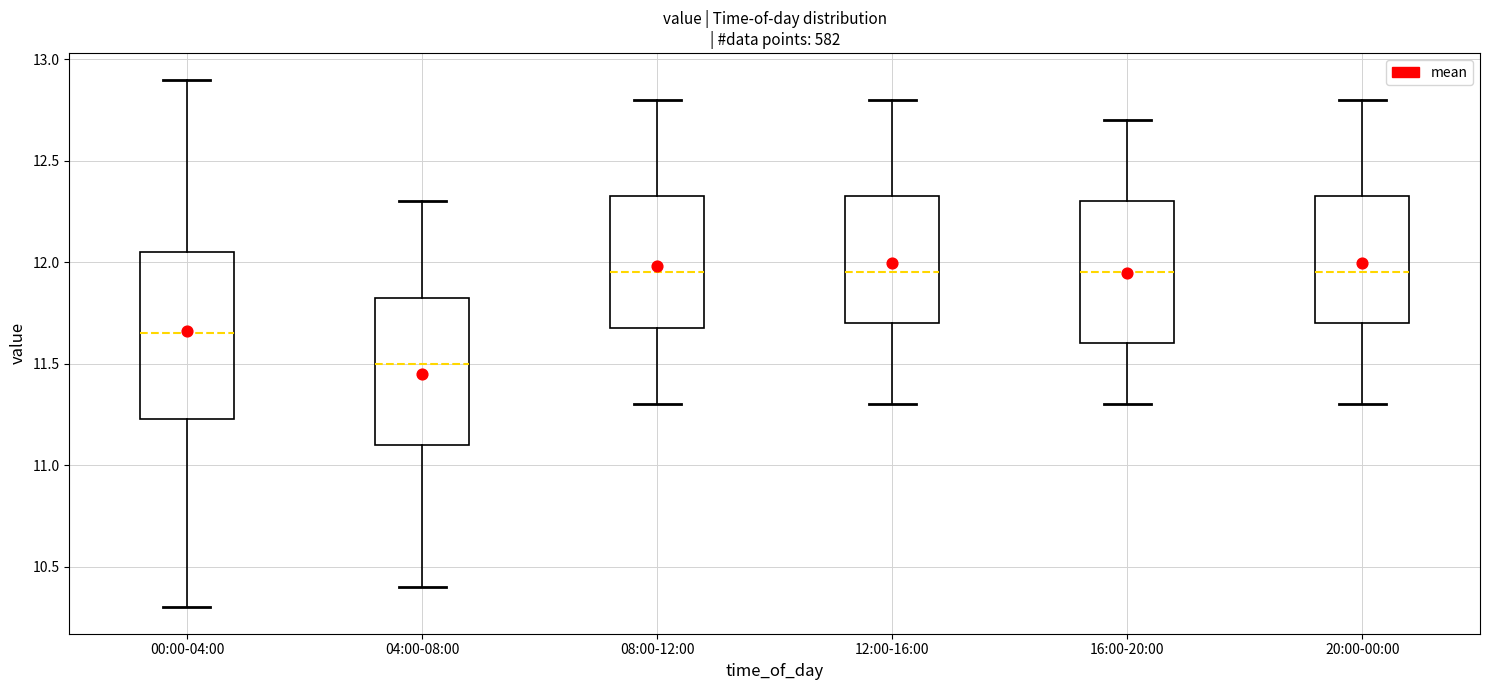

Reading left to right, read every box against the y-axis: the position of its median line, the range the box covers, and the ends of its whiskers. The values are not printed on the chart, so give them approximately, as read against the axis.

00:00-04:00: median 11.65, box 11.25 to 12.05, whiskers 10.30 to 12.90
04:00-08:00: median 11.50, box 11.10 to 11.85, whiskers 10.40 to 12.30
08:00-12:00: median 11.95, box 11.70 to 12.35, whiskers 11.30 to 12.80
12:00-16:00: median 11.95, box 11.70 to 12.35, whiskers 11.30 to 12.80
16:00-20:00: median 11.95, box 11.60 to 12.30, whiskers 11.30 to 12.70
20:00-00:00: median 11.95, box 11.70 to 12.35, whiskers 11.30 to 12.80